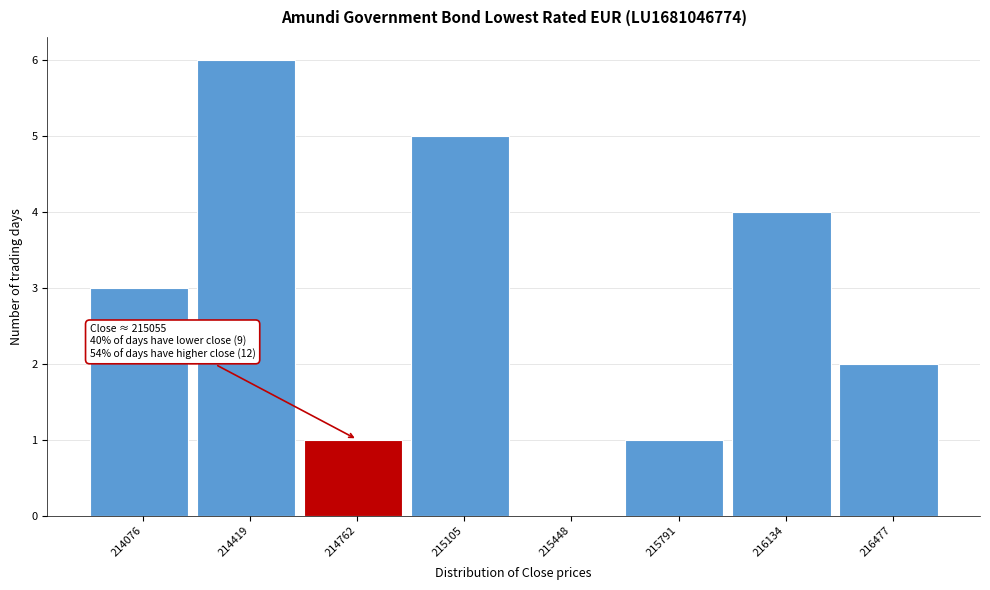

Reading left to right, what are all the values shown in this chart?

214076=3	214419=6	214762=1	215105=5	215448=0	215791=1	216134=4	216477=2